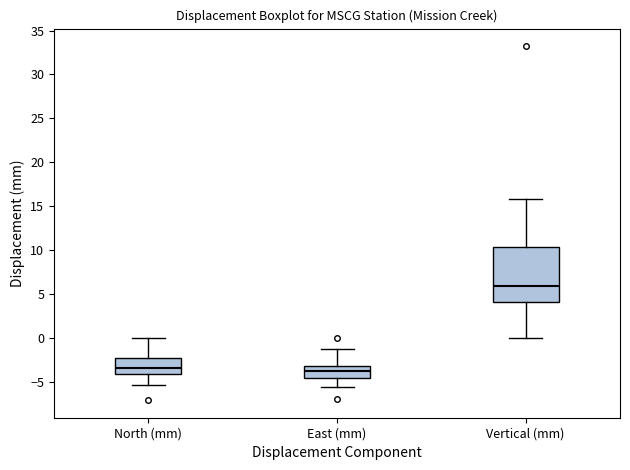

Where is the lower edge of the box for East (mm) on the y-axis? The values are not printed on the chart, so give them approximately, as read against the axis.

-4.5